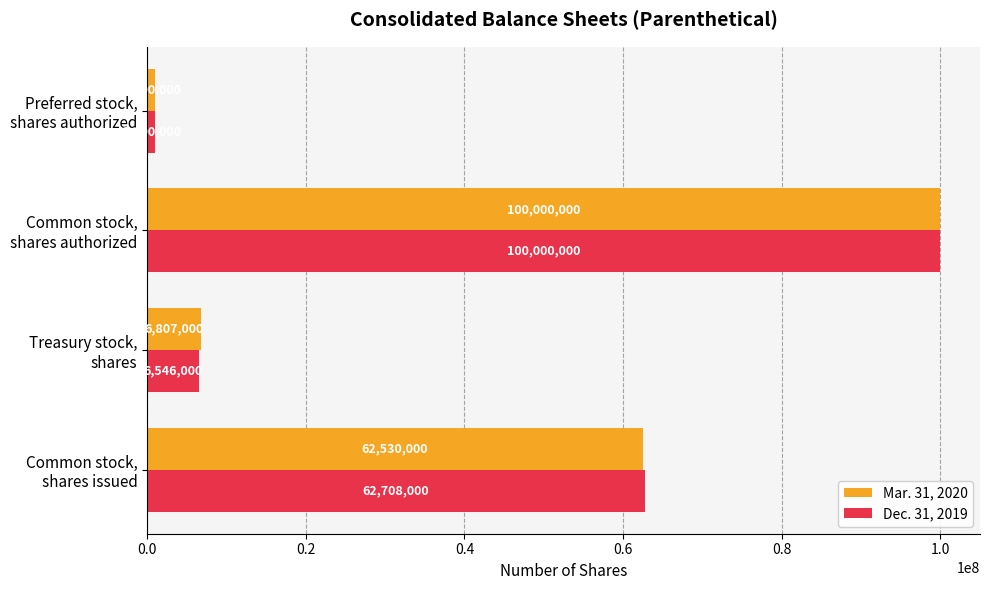

List the series in order of their overall mean, highest first.

Mar. 31, 2020, Dec. 31, 2019